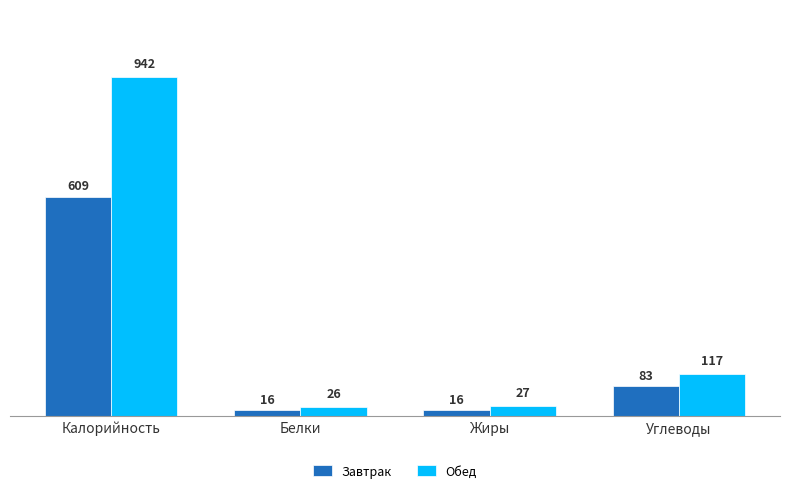

What is the label of the 4th bar from the right?

Калорийность